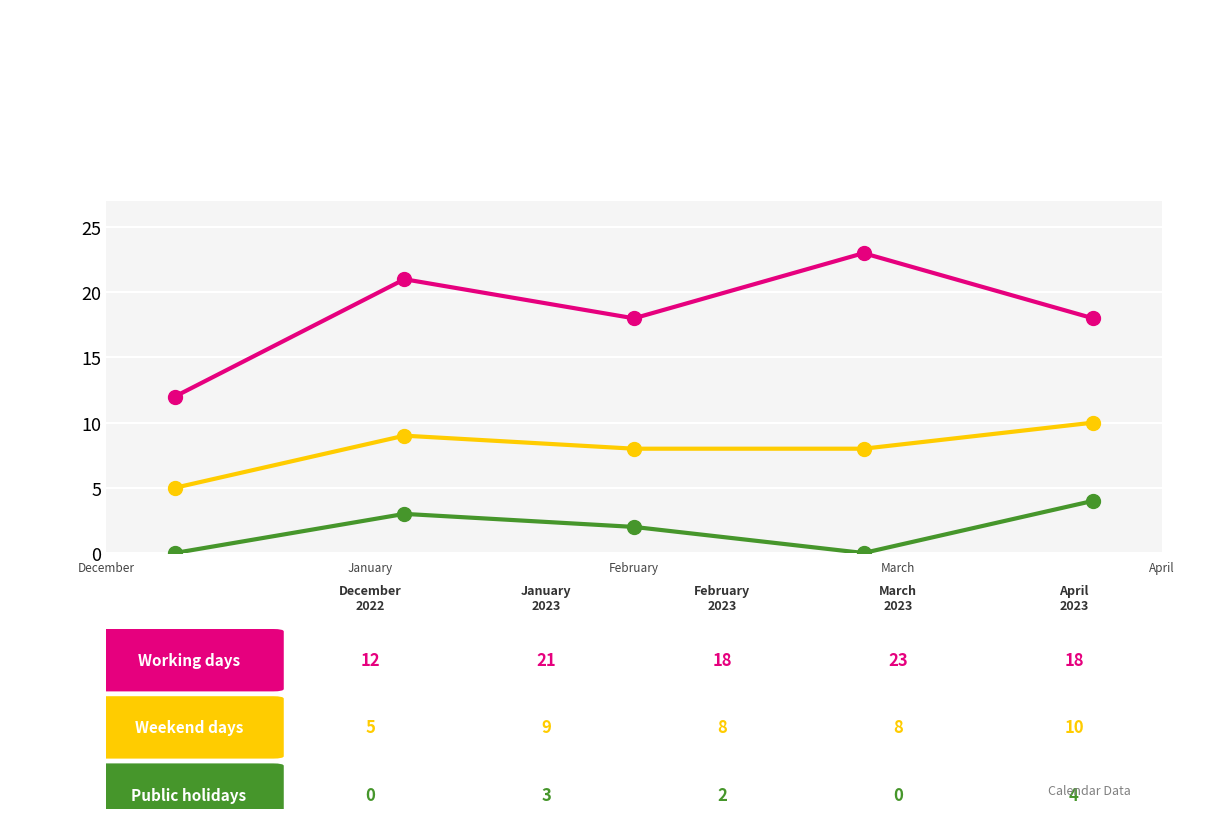

What is the maximum value shown in the chart?

23